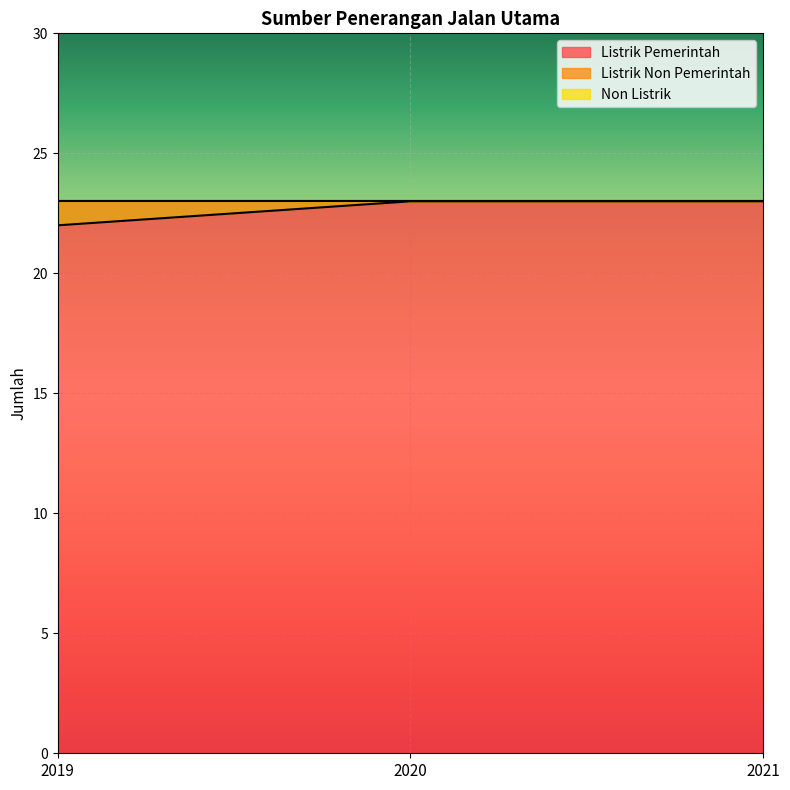

Is the value of Listrik Pemerintah at 2019 greater than the value of Non Listrik at 2019?

Yes